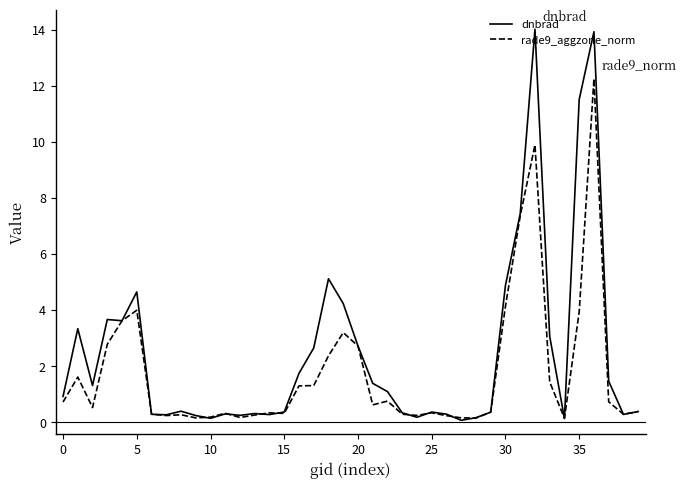

Which series has the largest total across all categories?

dnbrad